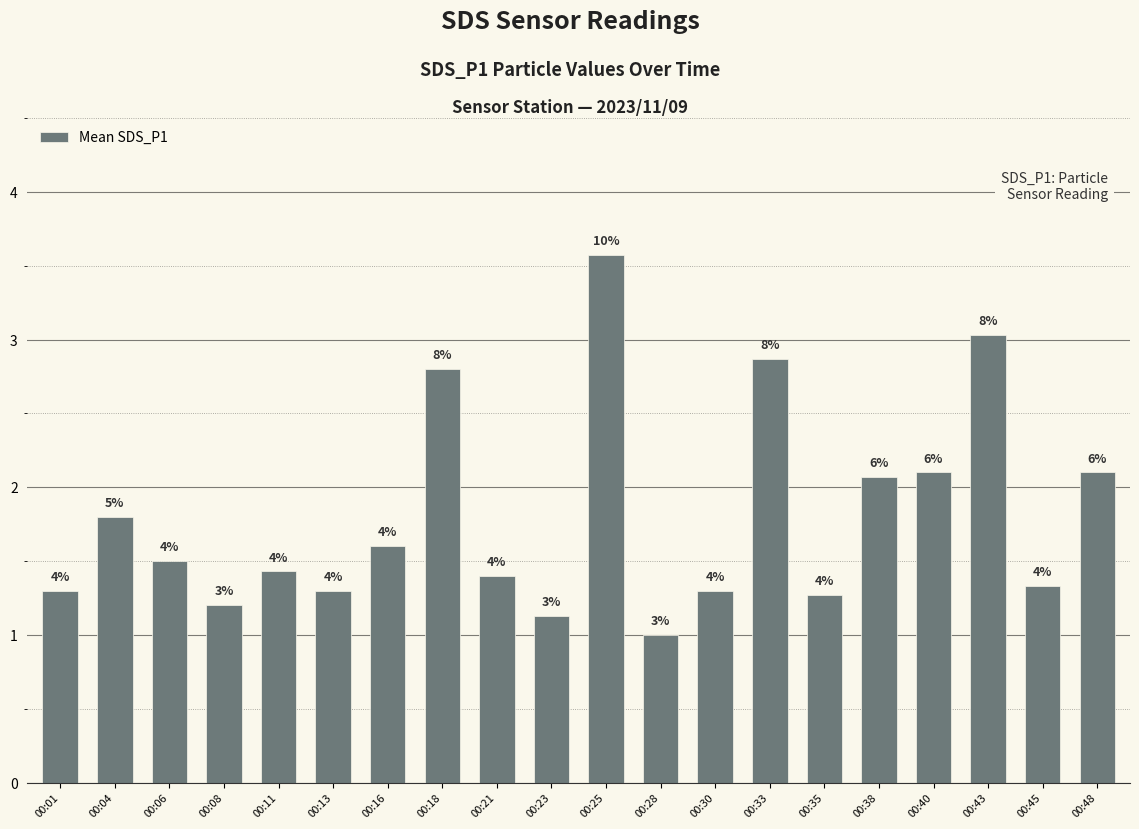

Are the bars horizontal?

No